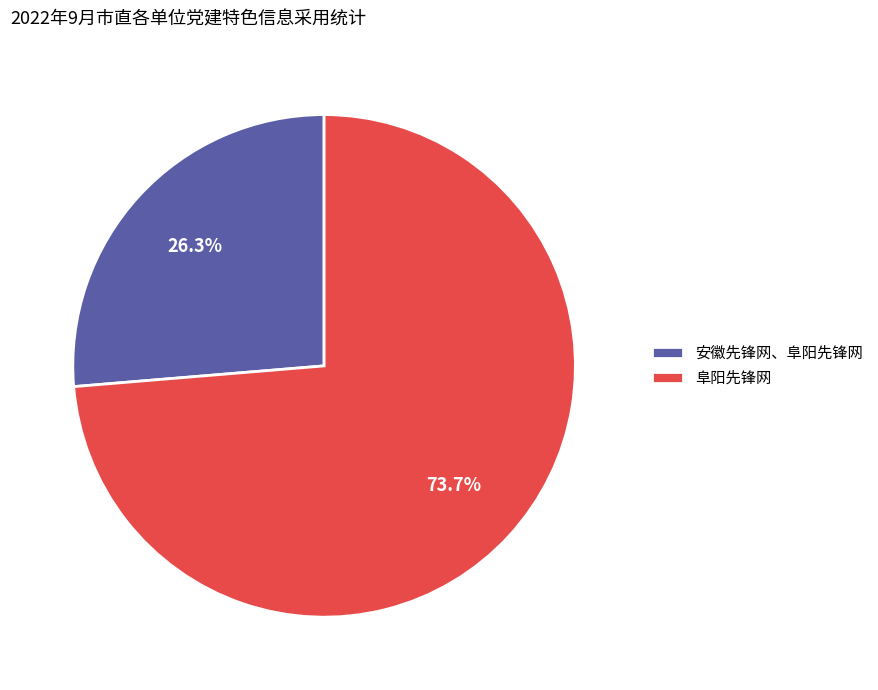

To the nearest percent, what is the average slice percentage?

50%